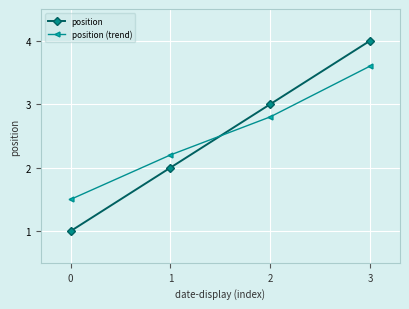

List the labels in order of position (trend) value, smallest first.

0, 1, 2, 3